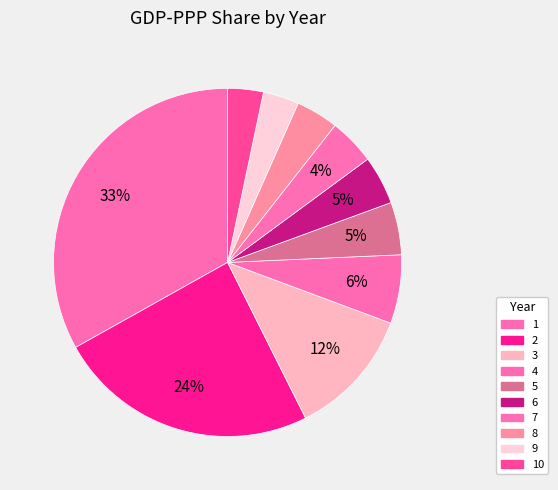

How many slices are in this pie chart?

10